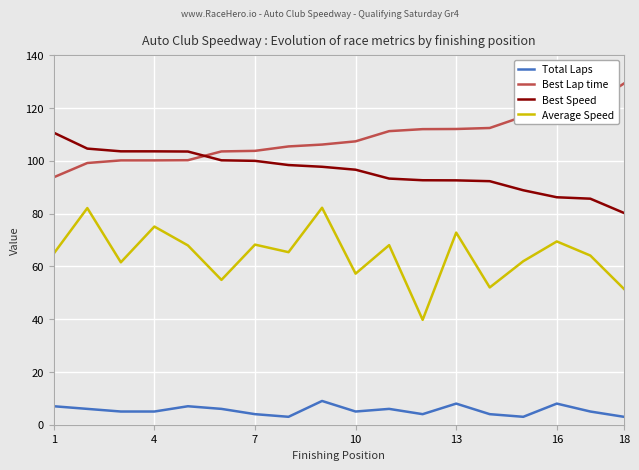

Which series has the largest range (max minus min)?

Average Speed